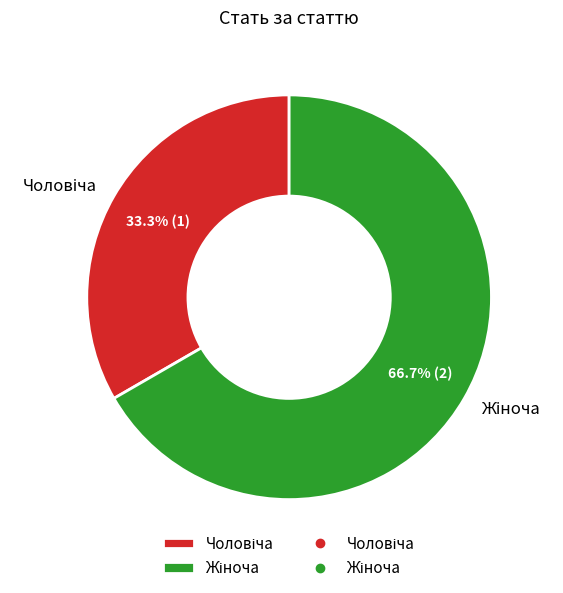

To the nearest percent, what is the average slice percentage?

50%